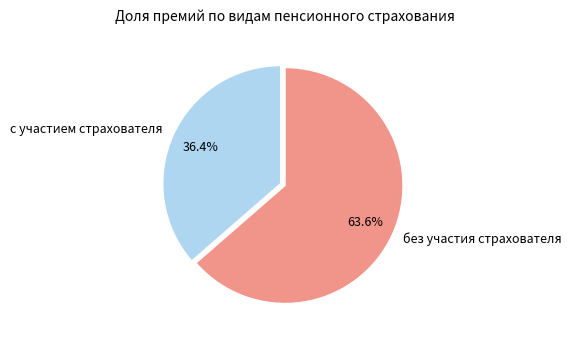

Is it true that с участием страхователя is 31% of the pie?

False